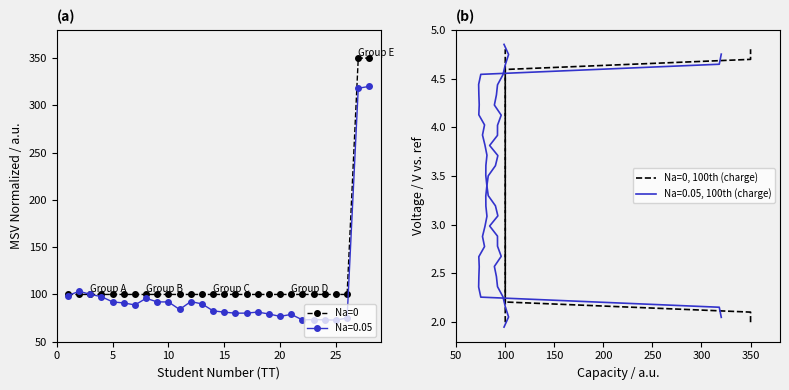

The value of Na=0.05 at 20 is 24.4. True or false?

False